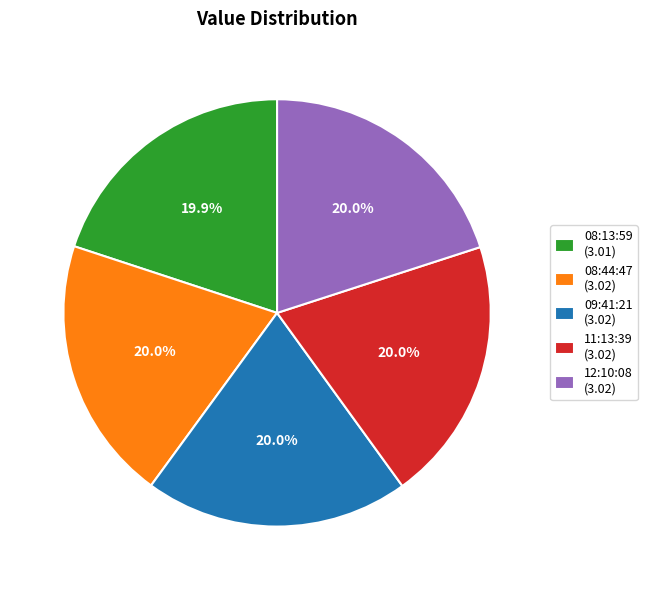

Does 12:10:08 (3.02) account for over 50% of the chart?

No